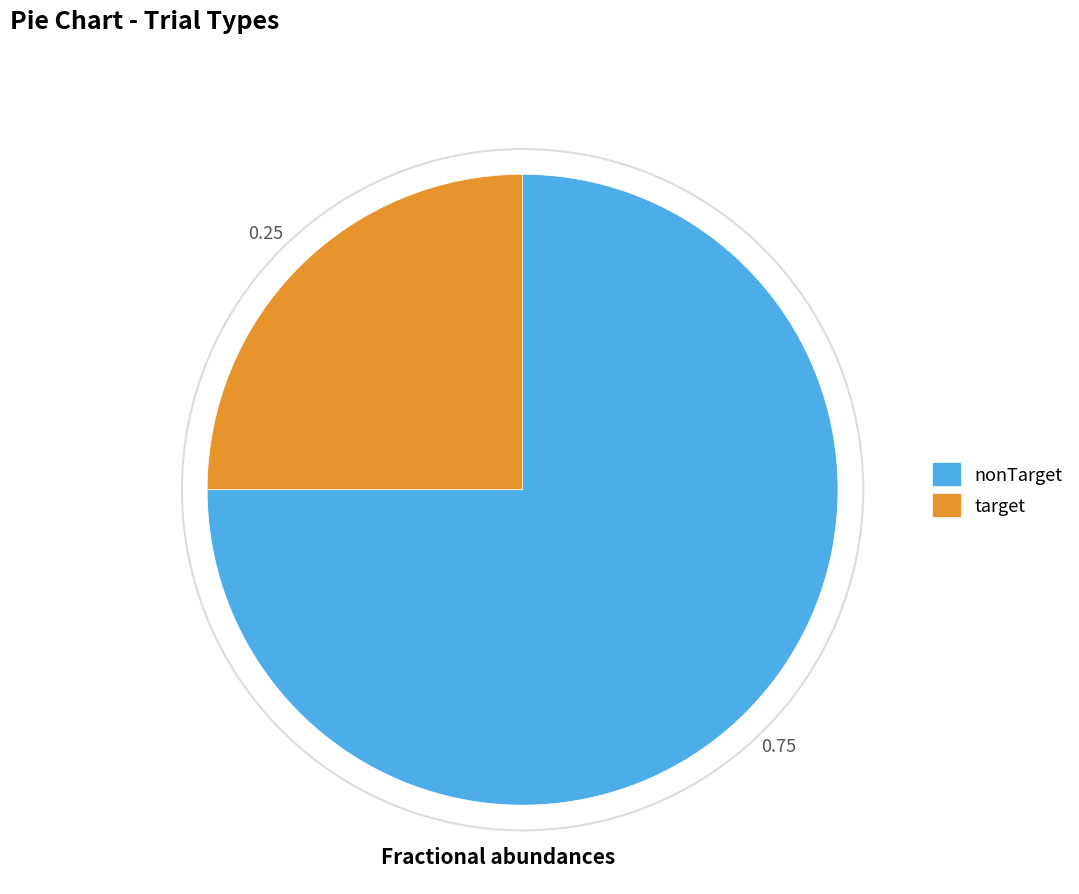

Which slice represents more than half of the pie?

nonTarget